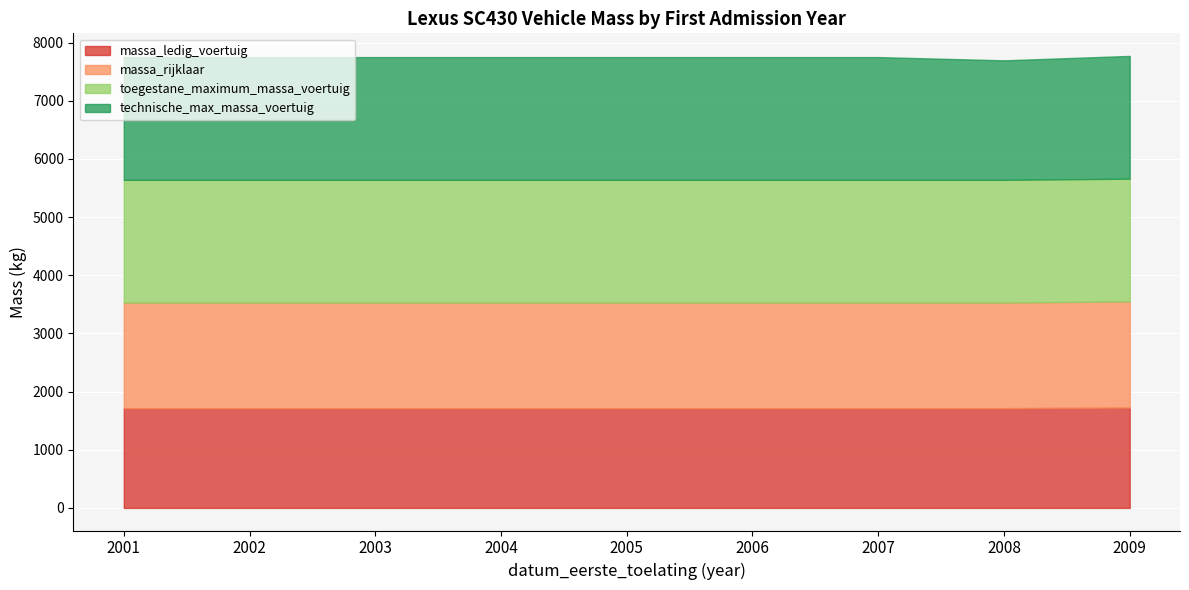

What is the sum of the toegestane_maximum_massa_voertuig values at 2005 and 2002?

4220